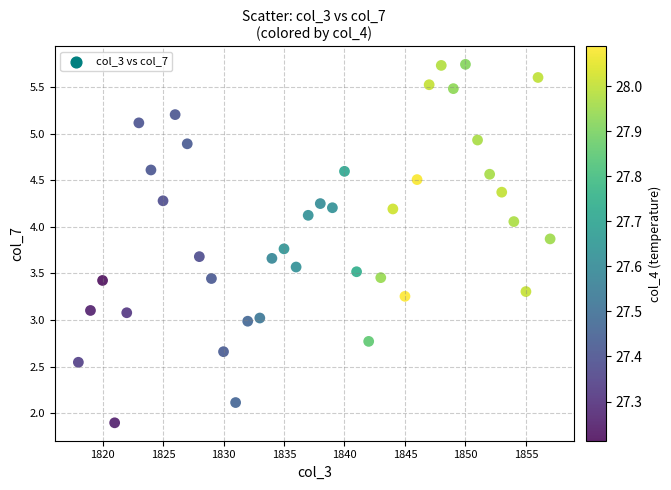

What is the range of Y values (max minus min)?

3.8